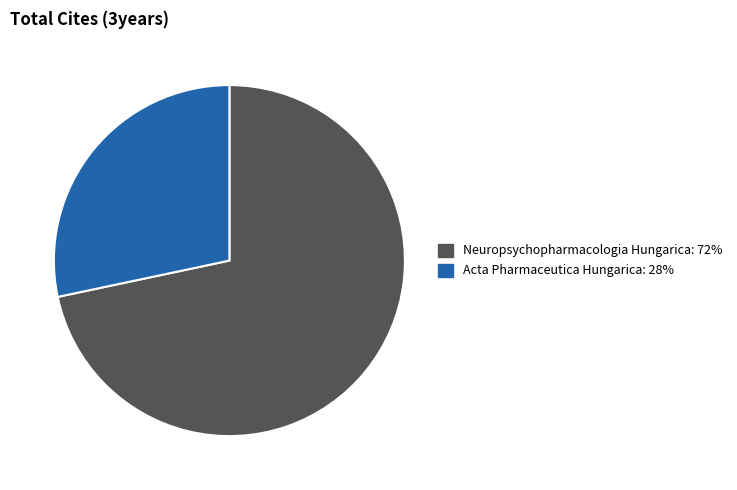

Combined, do Neuropsychopharmacologia Hungarica and Acta Pharmaceutica Hungarica account for over 50%?

Yes